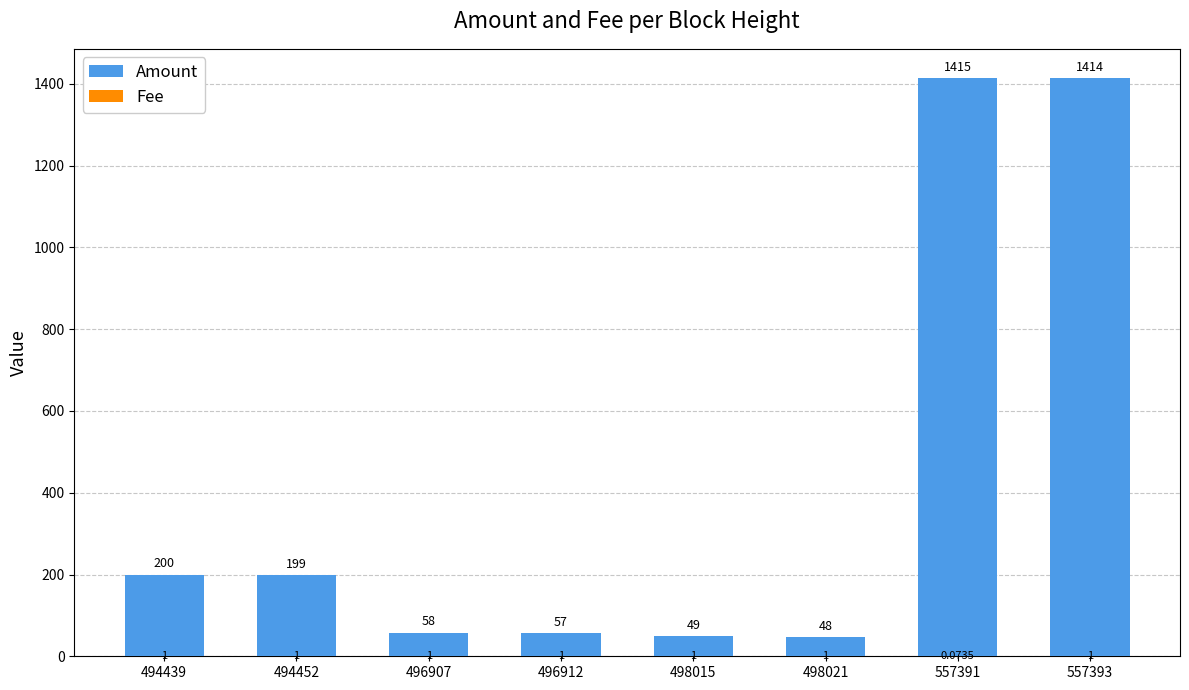

What is the sum of all Fee values?

7.1